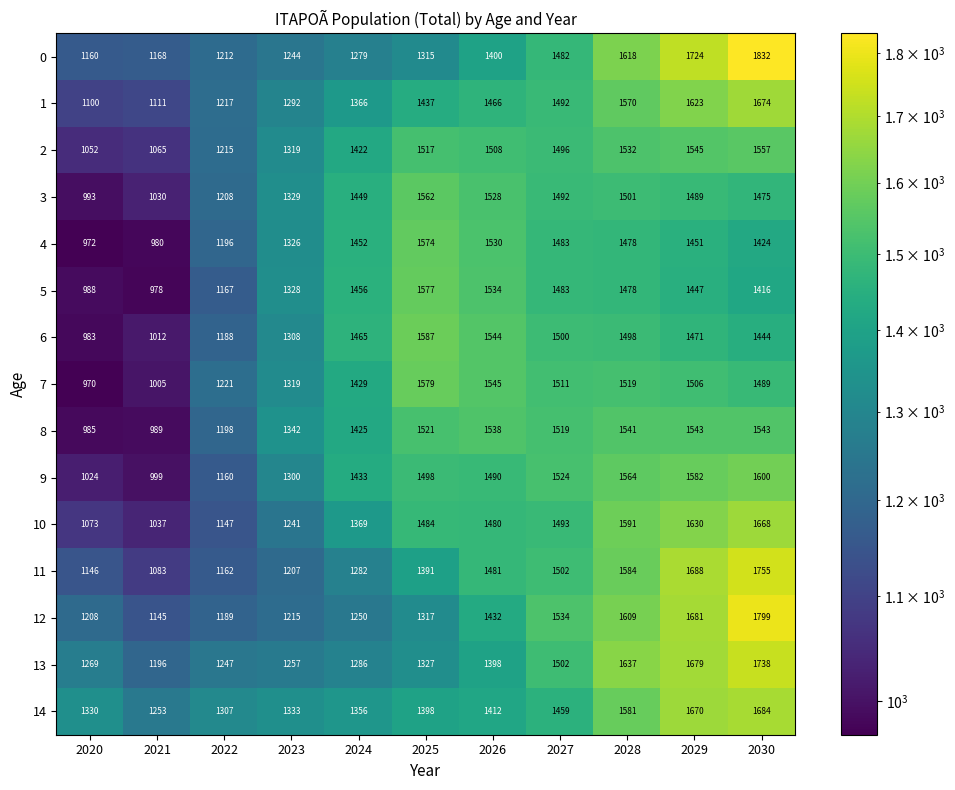

At which label is 12 closest to 1472?

2026